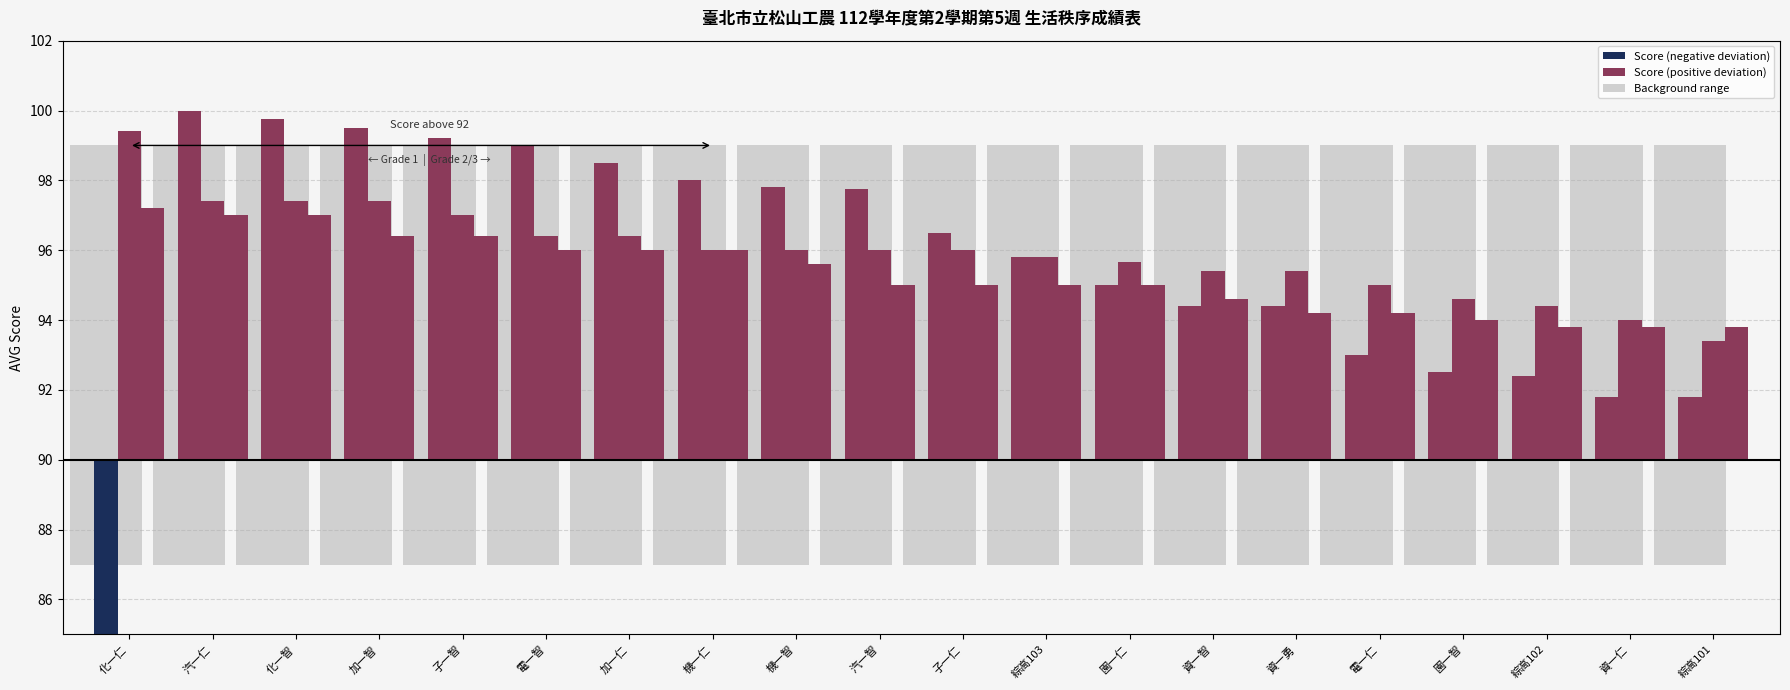

What is the minimum value for Grade 1 (-)?

-5.0